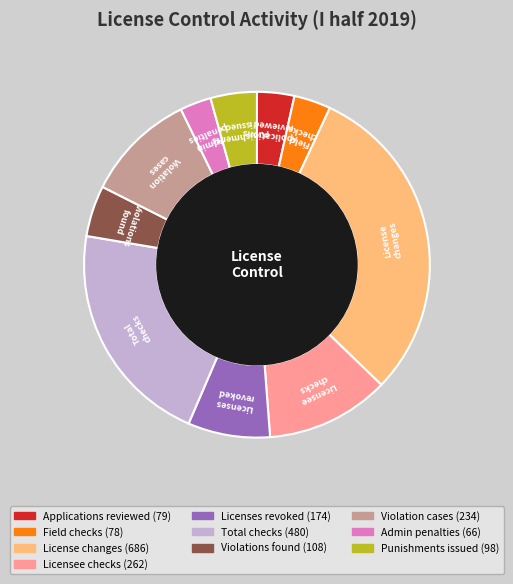

How many slices are in this pie chart?

10